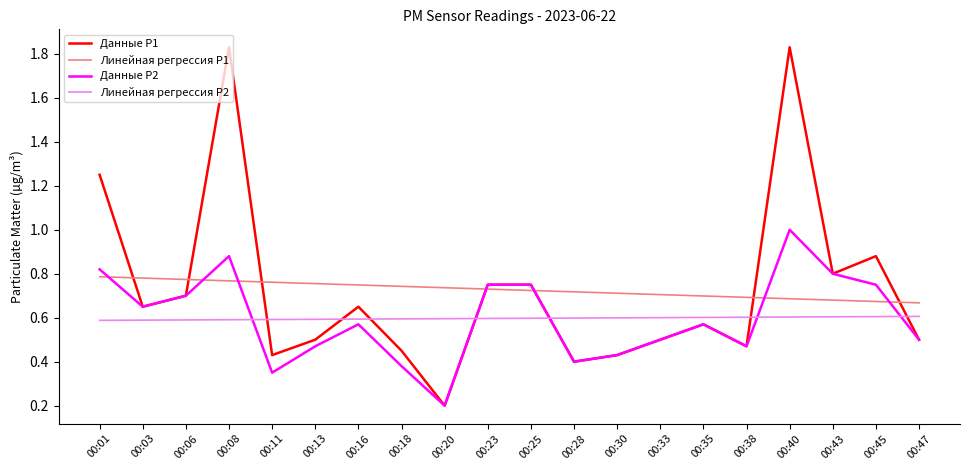

The Данные P1 series shows 0.8 at 00:43. True or false?

True